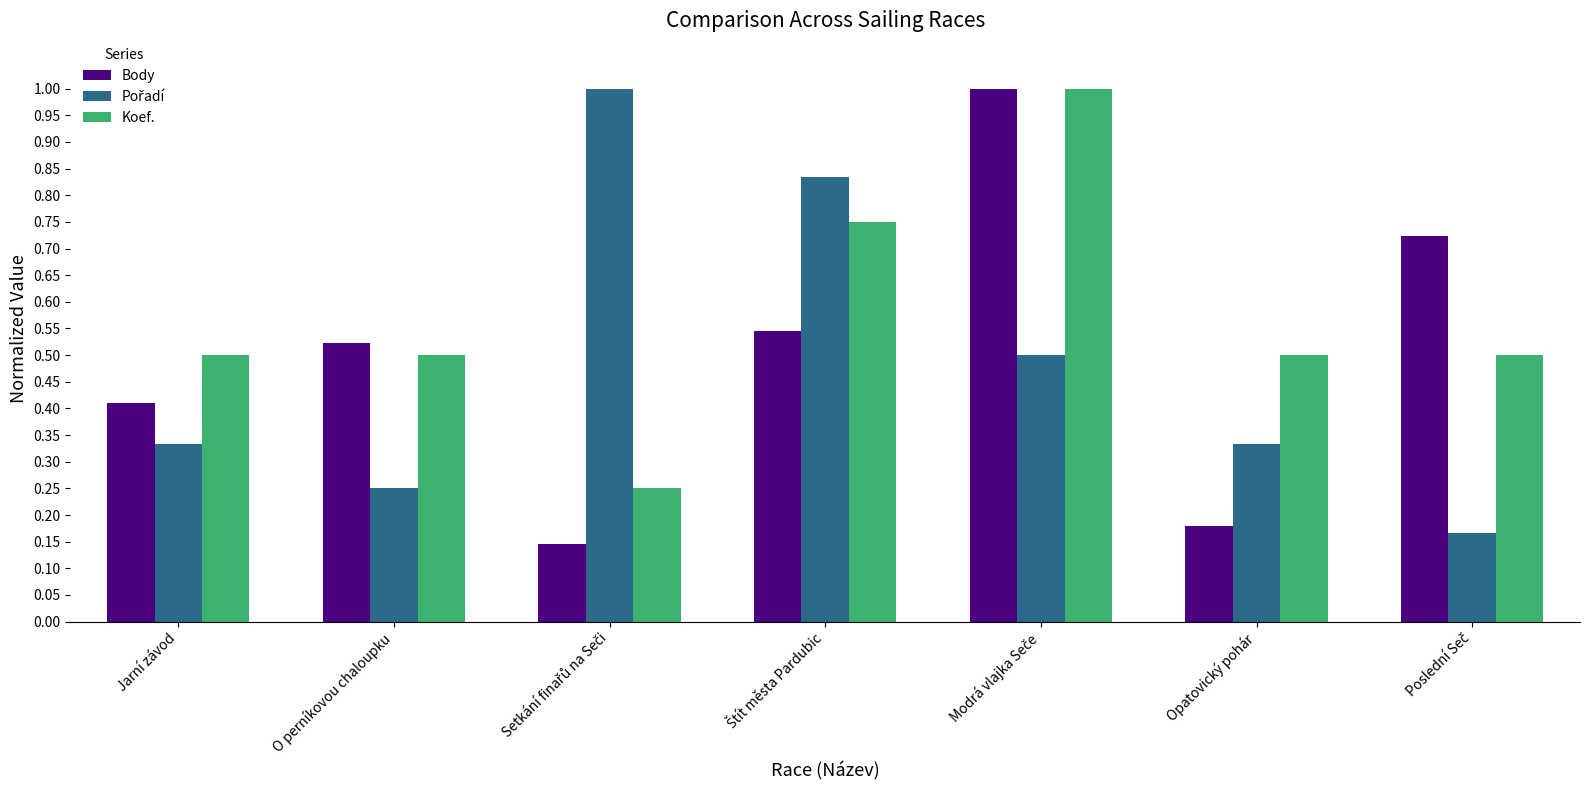

What is the sum of all Body values?

3.5